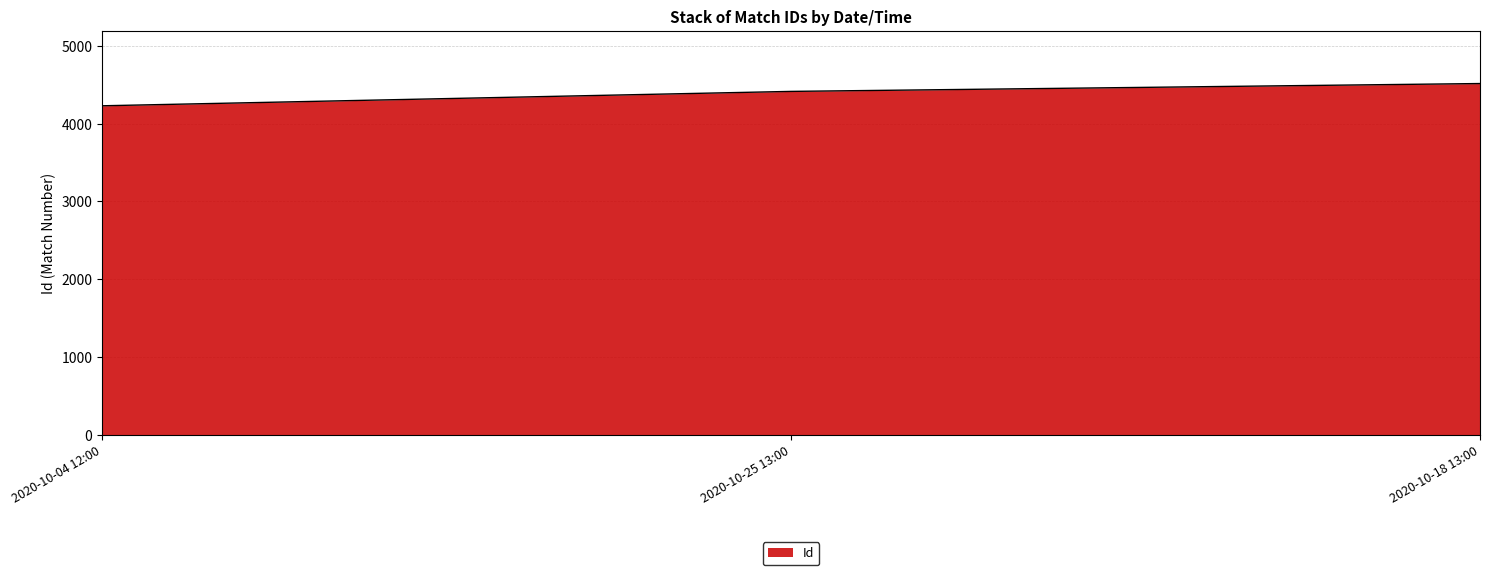

Reading left to right, transcribe all the data shown in this chart.

2020-10-04 12:00=4229	2020-10-25 13:00=4414	2020-10-18 13:00=4515